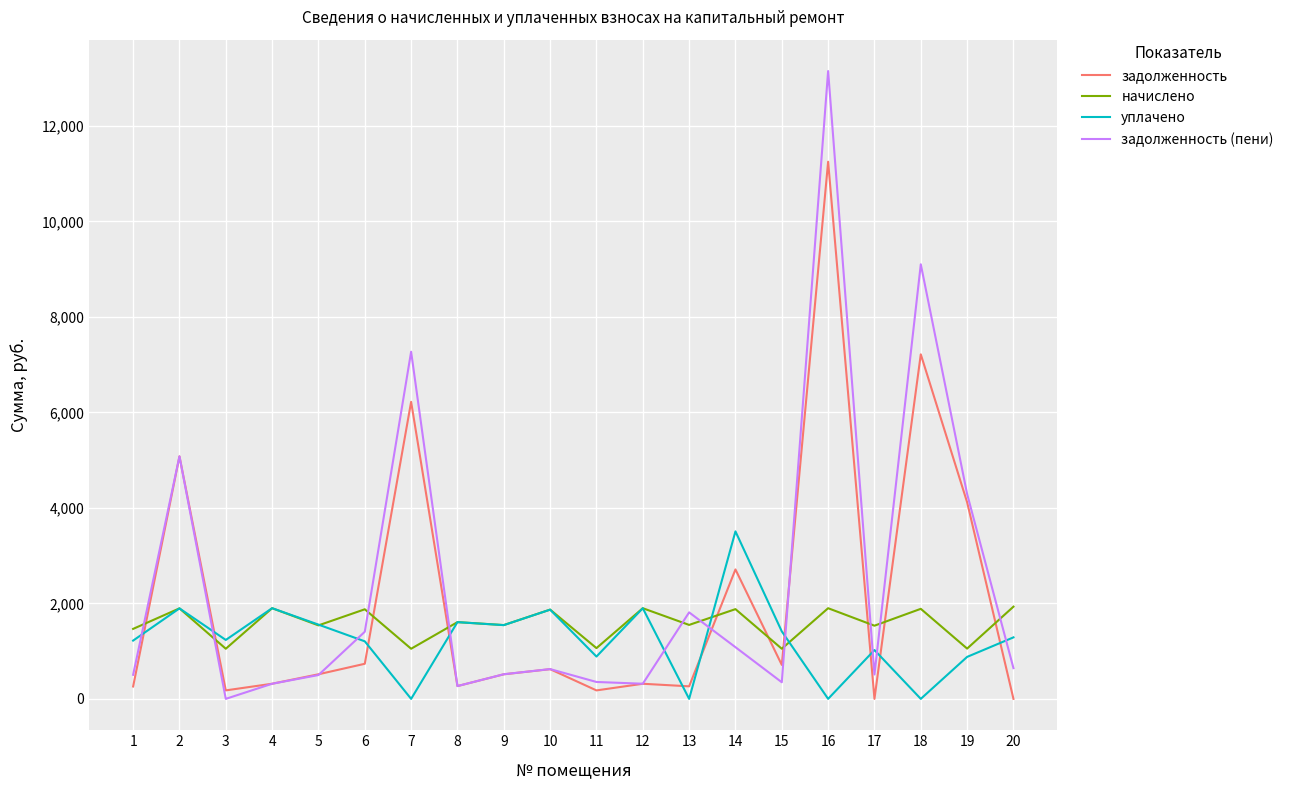

What is the sum of all начислено values?

31535.9